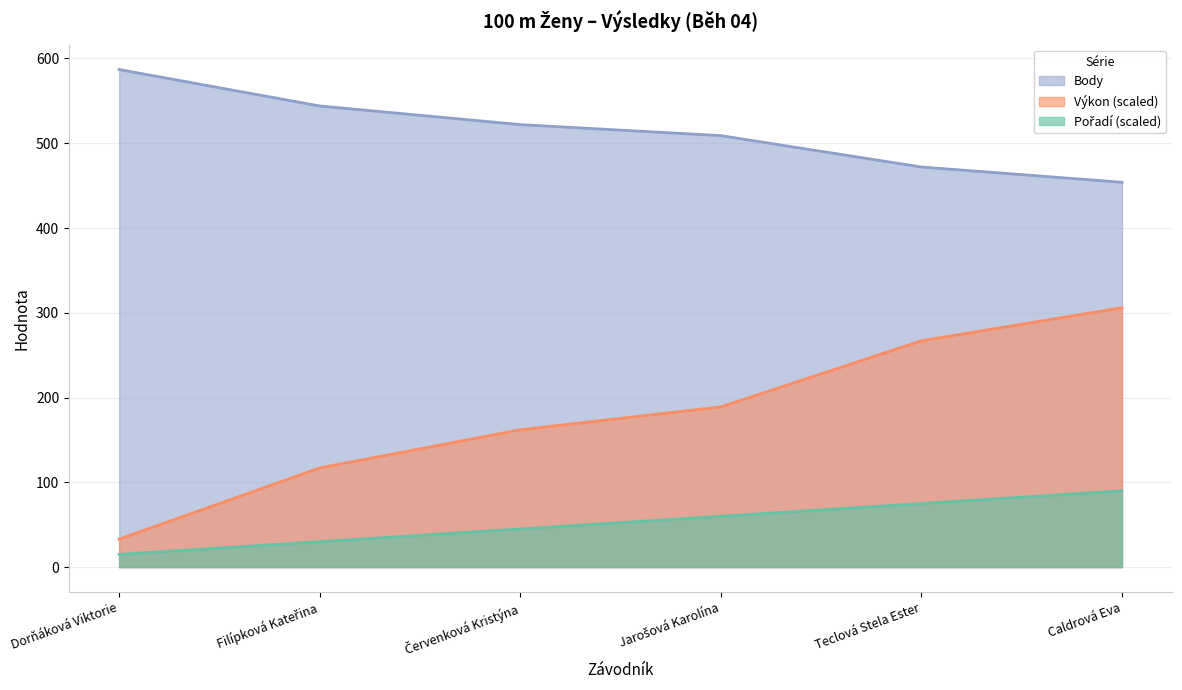

Reading right to left, what are all the values shown in this chart?

Pořadí: Caldrová Eva=90.0	Teclová Stela Ester=75.0	Jarošová Karolína=60.0	Červenková Kristýna=45.0	Filípková Kateřina=30.0	Dorňáková Viktorie=15.0
Výkon: Caldrová Eva=306.0	Teclová Stela Ester=267.0	Jarošová Karolína=189.0	Červenková Kristýna=162.0	Filípková Kateřina=117.0	Dorňáková Viktorie=33.0
Body: Caldrová Eva=454.0	Teclová Stela Ester=472.0	Jarošová Karolína=509.0	Červenková Kristýna=522.0	Filípková Kateřina=544.0	Dorňáková Viktorie=587.0